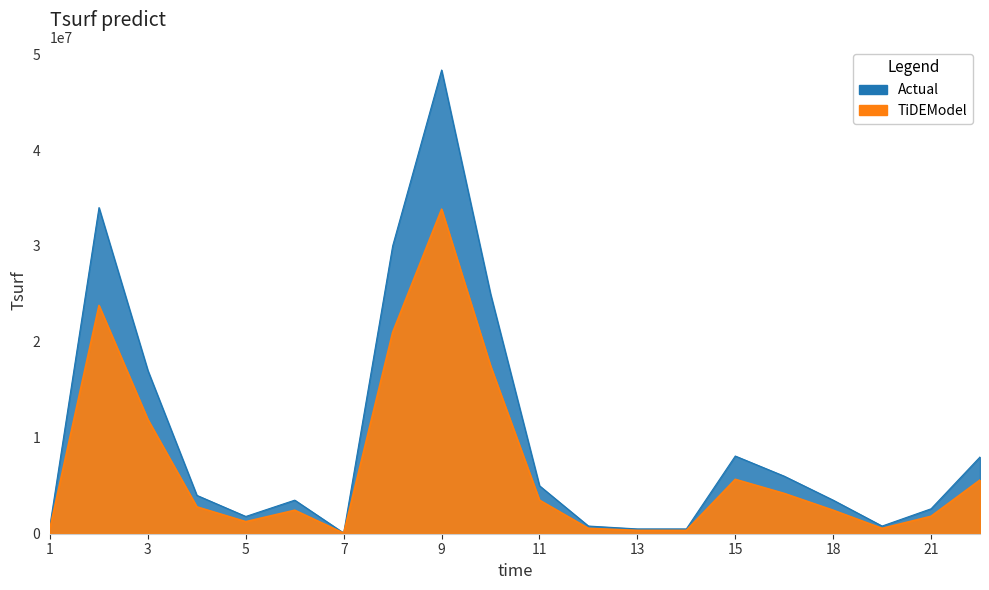

What is the difference between the celkove_vydaje values at 6 and 5?

1700000